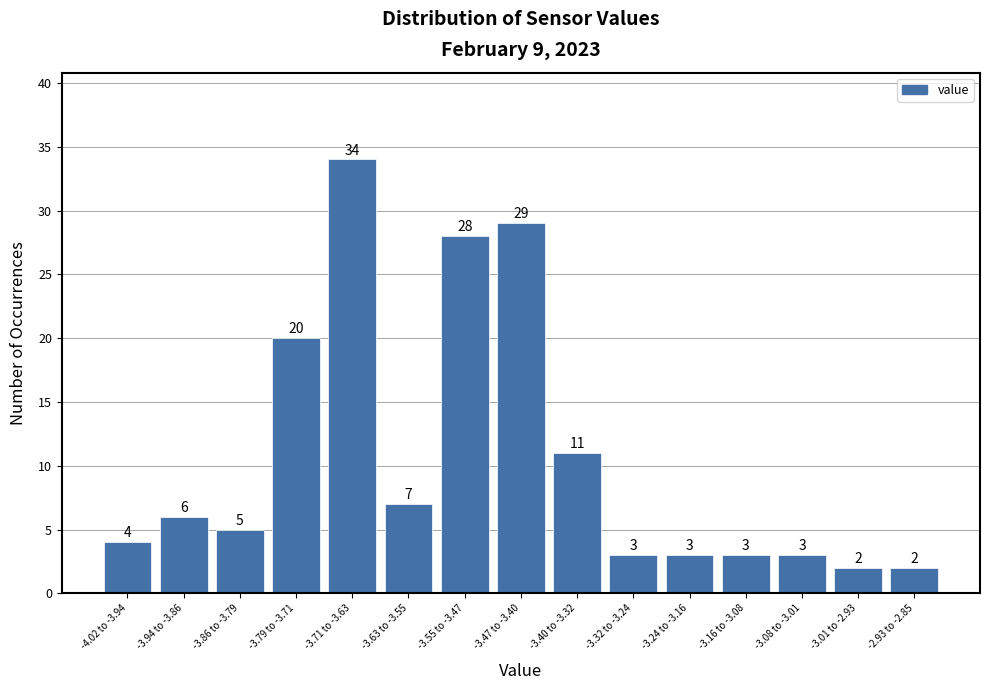

Reading left to right, list all the values displayed in this chart.

4	6	5	20	34	7	28	29	11	3	3	3	3	2	2